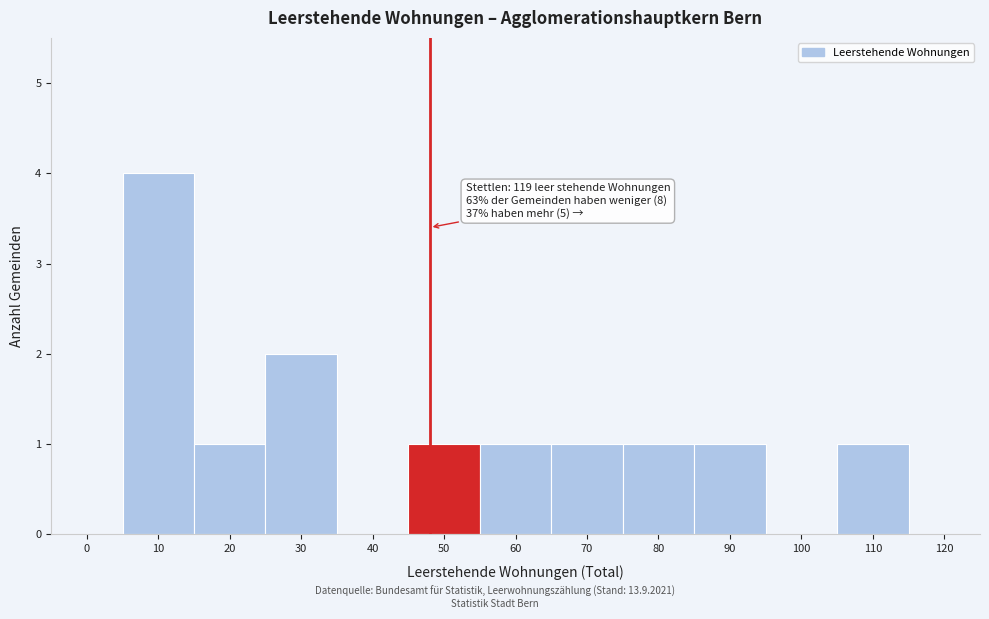

Reading left to right, extract all data points from this chart.

0=0	10=4	20=1	30=2	40=0	50=1	60=1	70=1	80=1	90=1	100=0	110=1	120=0